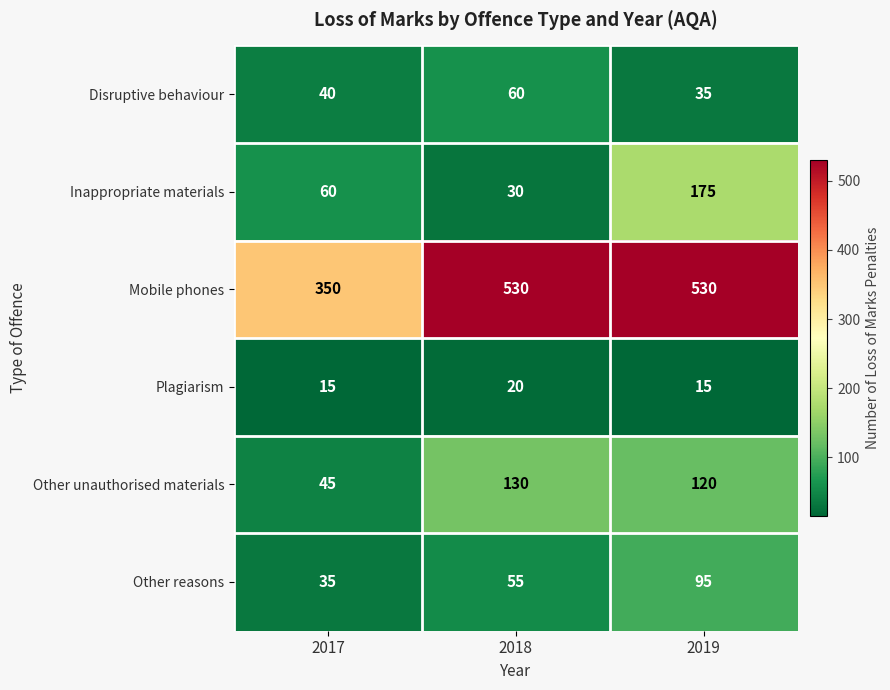

What is the spread (max minus min) of values at 2019?

515